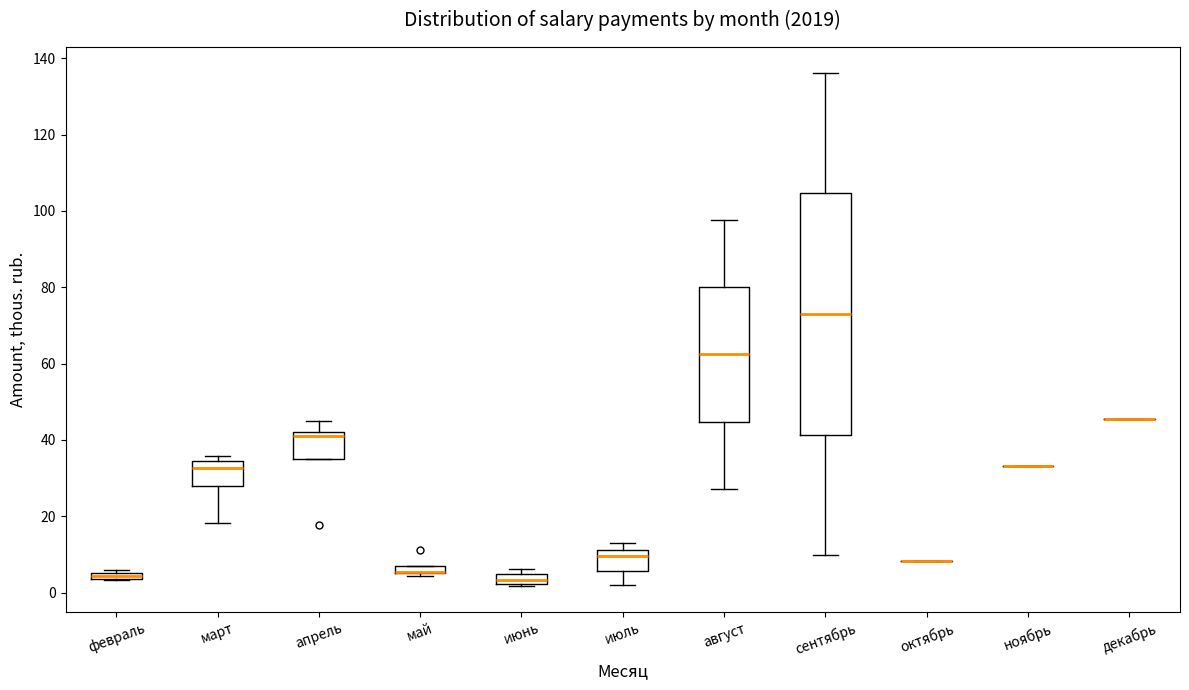

Comparing the boxes themselves (not the whiskers), which one is the tallest?

сентябрь